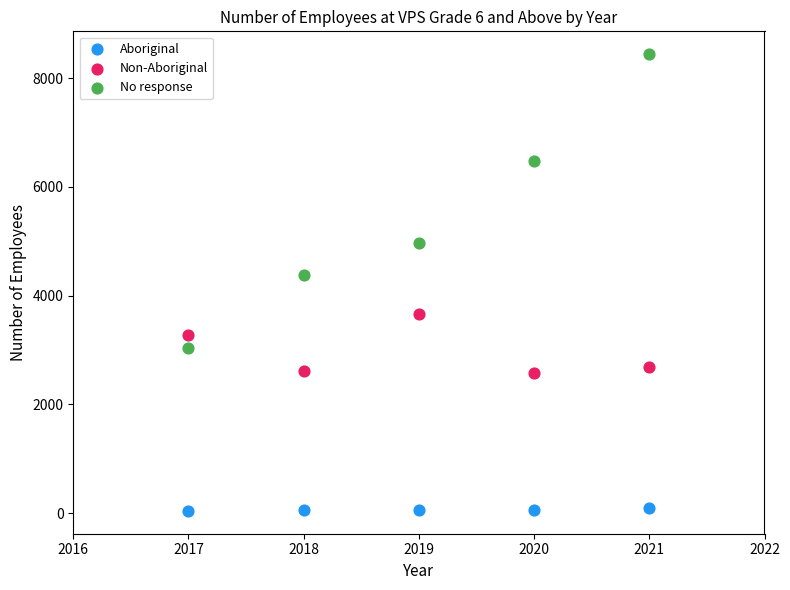

Which series has the largest Y range (max minus min)?

No response